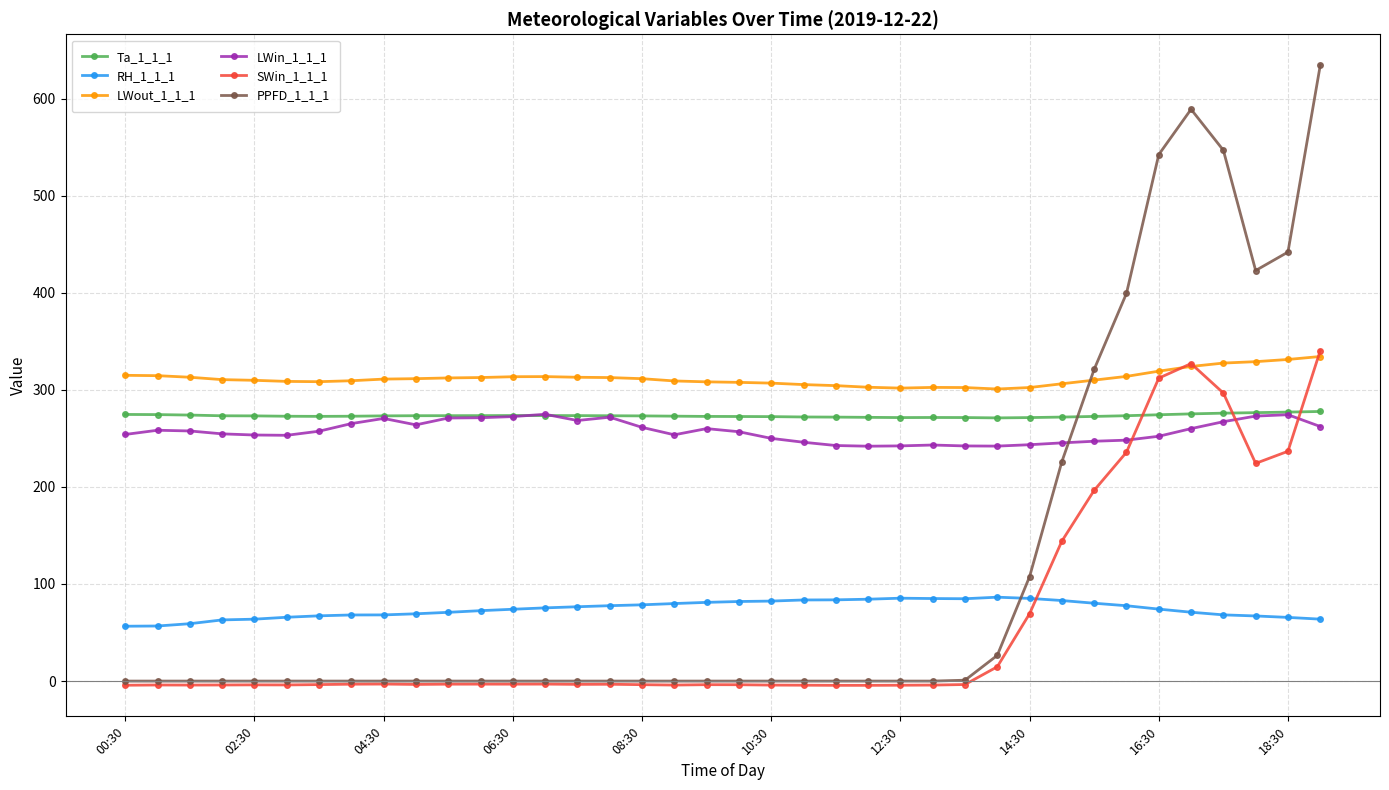

True or false: SWin_1_1_1 and LWout_1_1_1 intersect in this chart.

True